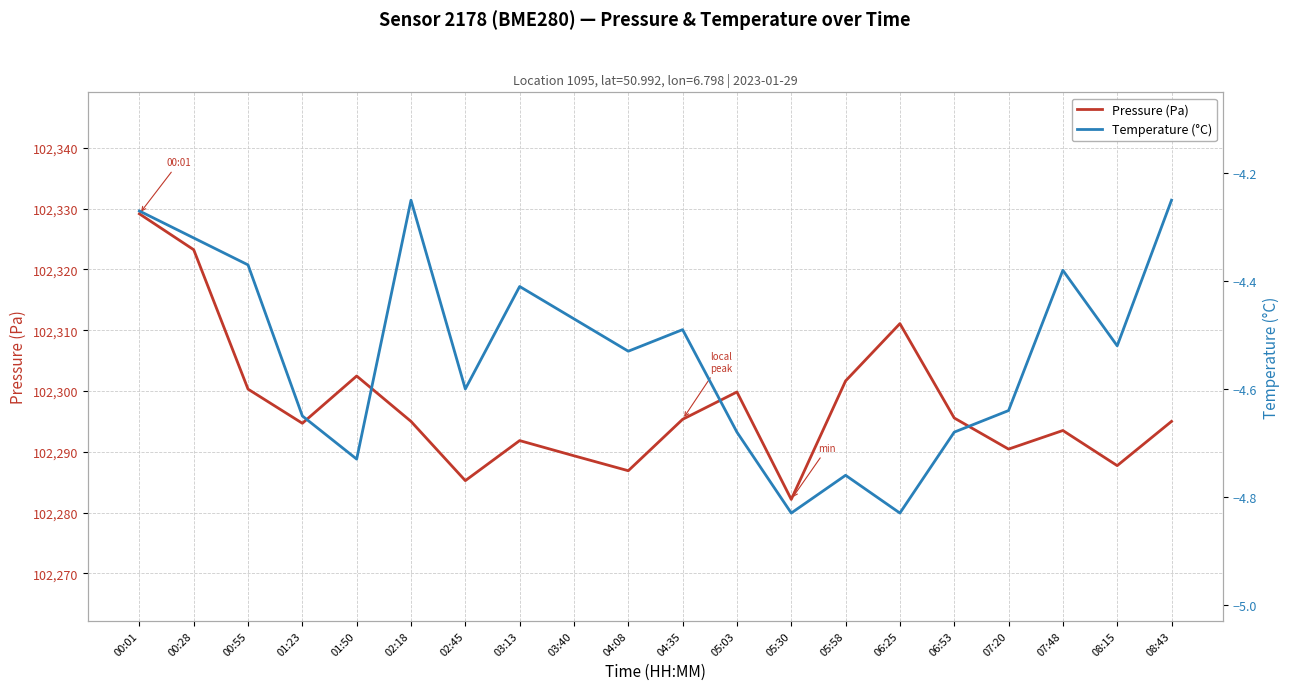

Is it true that Pressure (Pa) equals 181640.0 at 02:45?

False